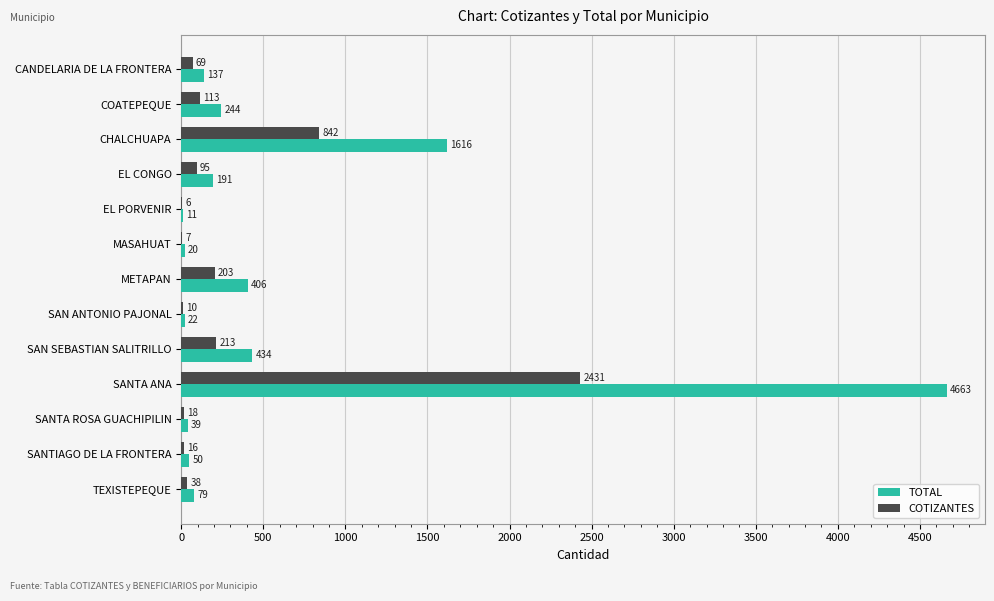

What are all the series names shown in the legend?

TOTAL, COTIZANTES